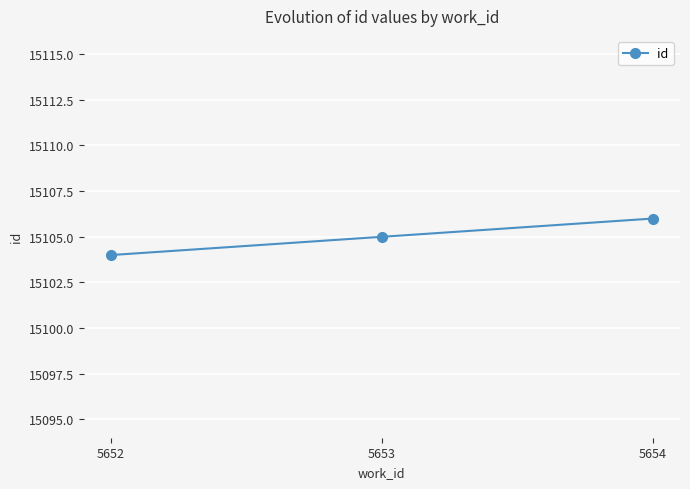

Which label corresponds to the largest value in the chart?

5654